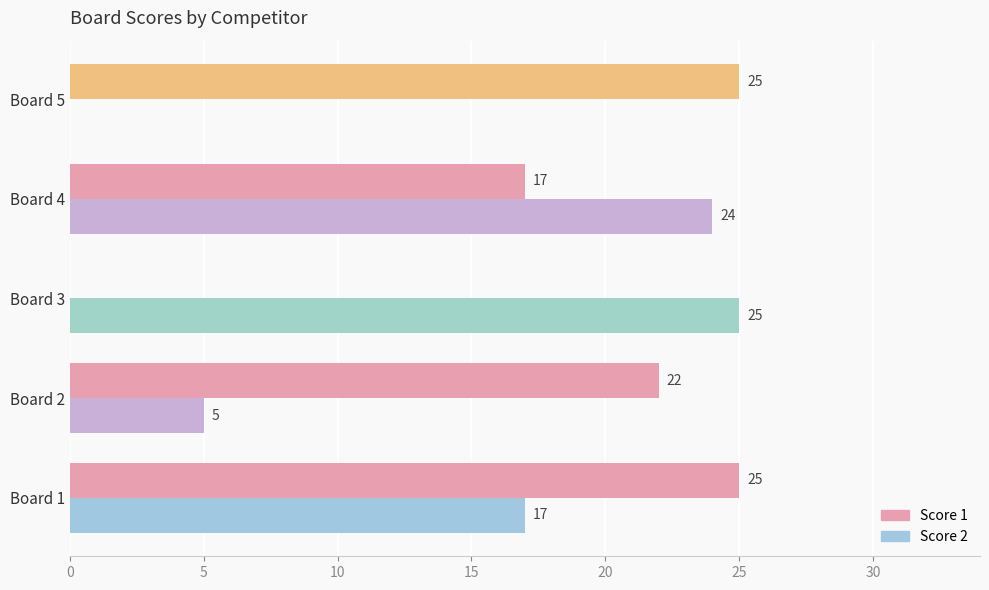

Count the number of categories in the chart.

5